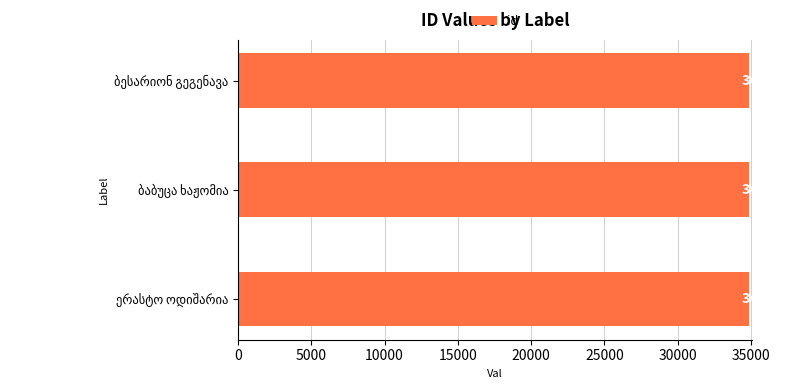

What is the smallest value displayed?

34837